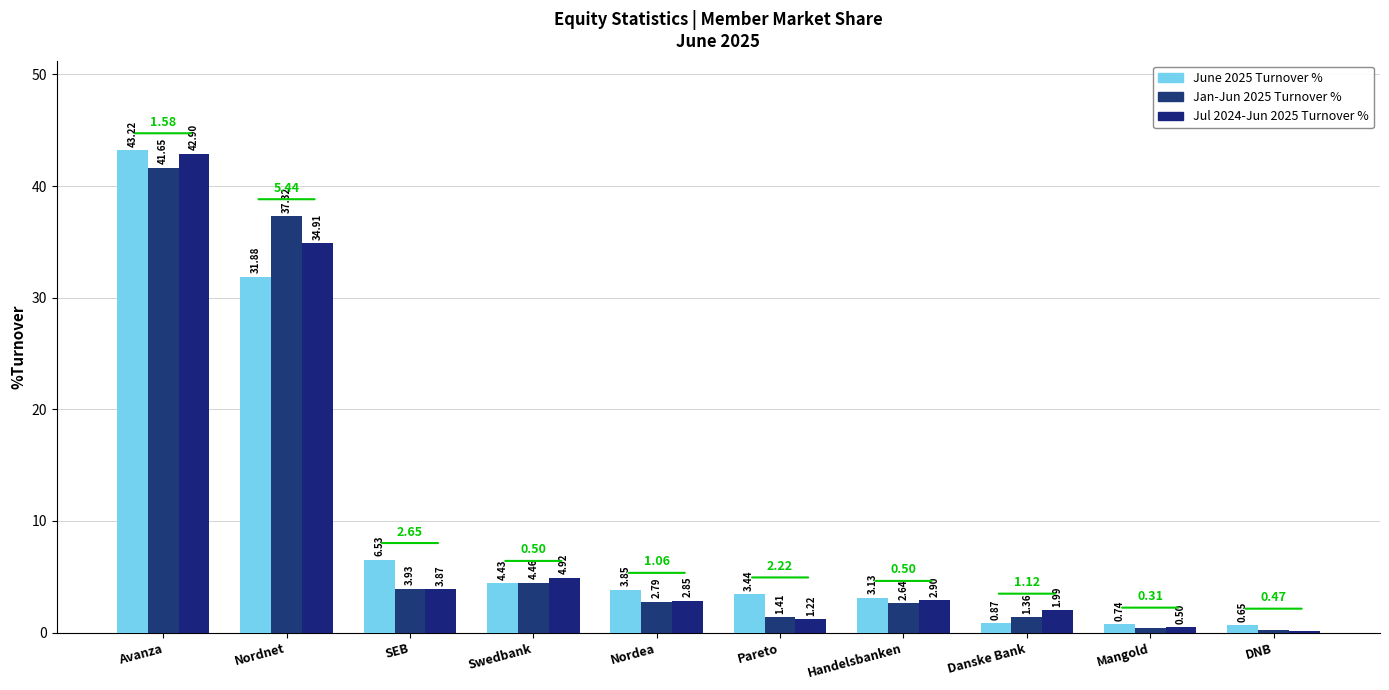

What are all the series names shown in the legend?

June 2025 Turnover %, Jan-Jun 2025 Turnover %, Jul 2024-Jun 2025 Turnover %